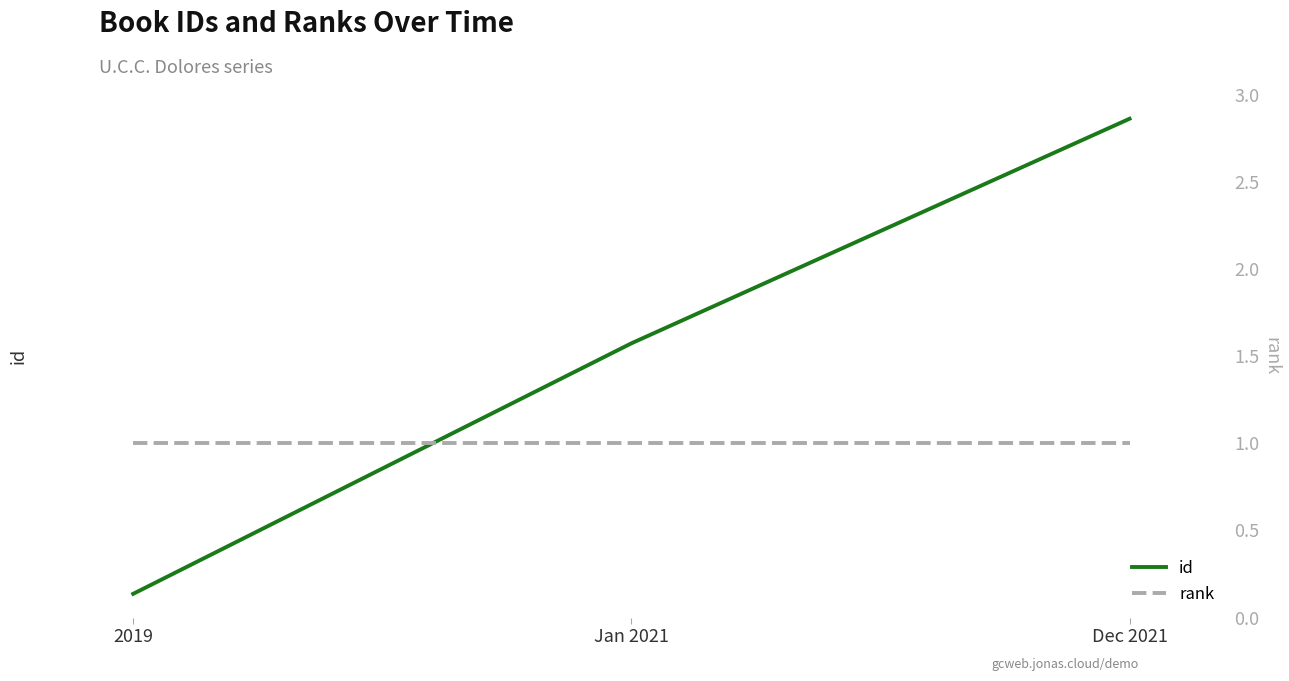

Reading left to right, extract all data points from this chart.

id: 1066	1095	1121
rank: 1	1	1